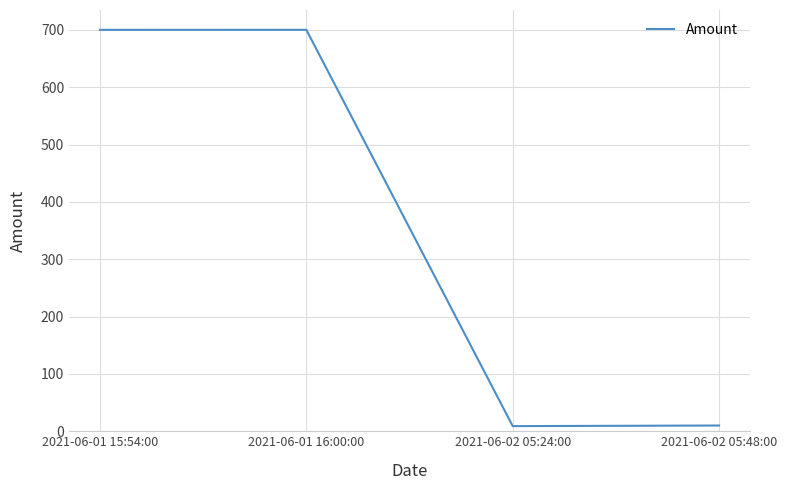

Does the chart display data point markers on the line(s)?

No